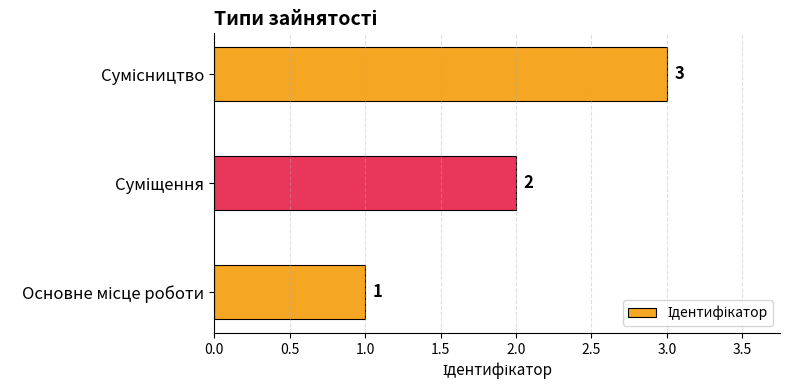

How many values are between 1 and 3?

3